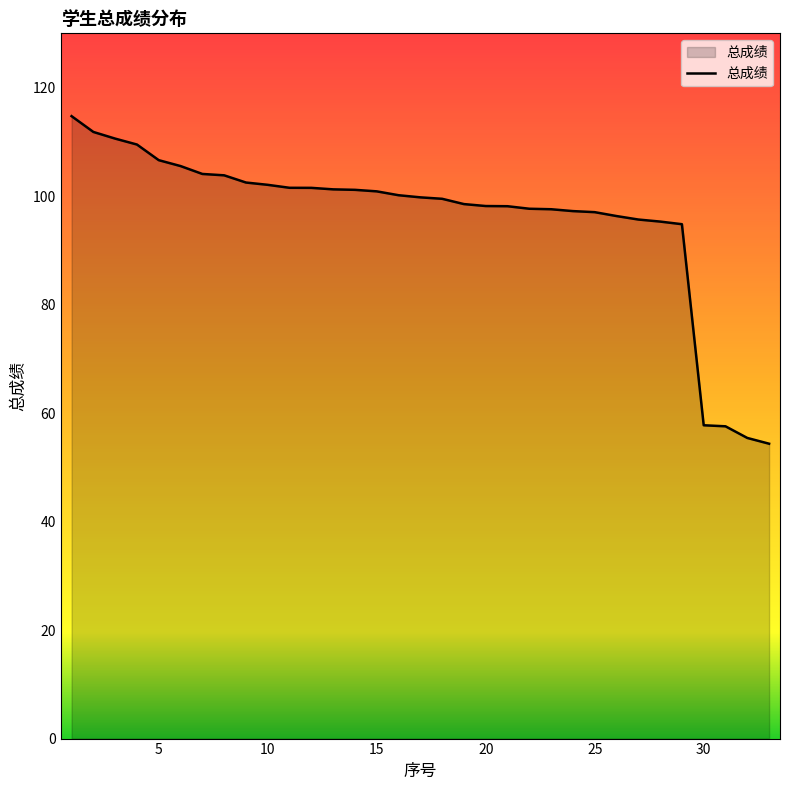

What is the greatest value displayed?

114.7